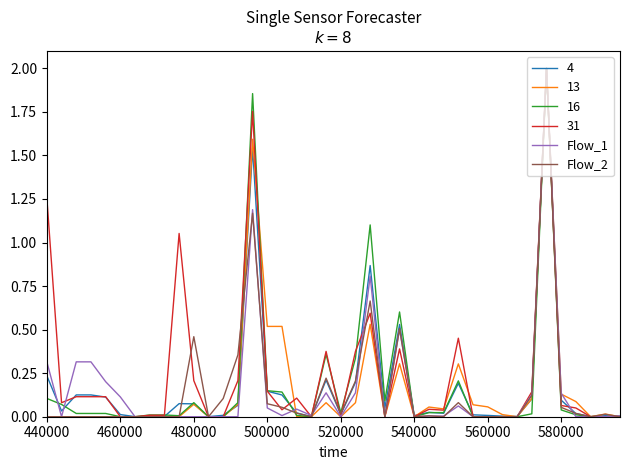

What is the maximum value for Flow_2?

2.0